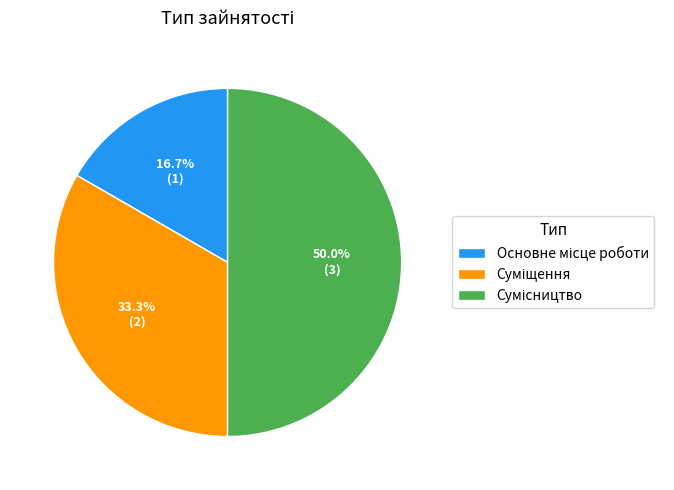

True or false: Сумісництво accounts for 63% of the total.

False